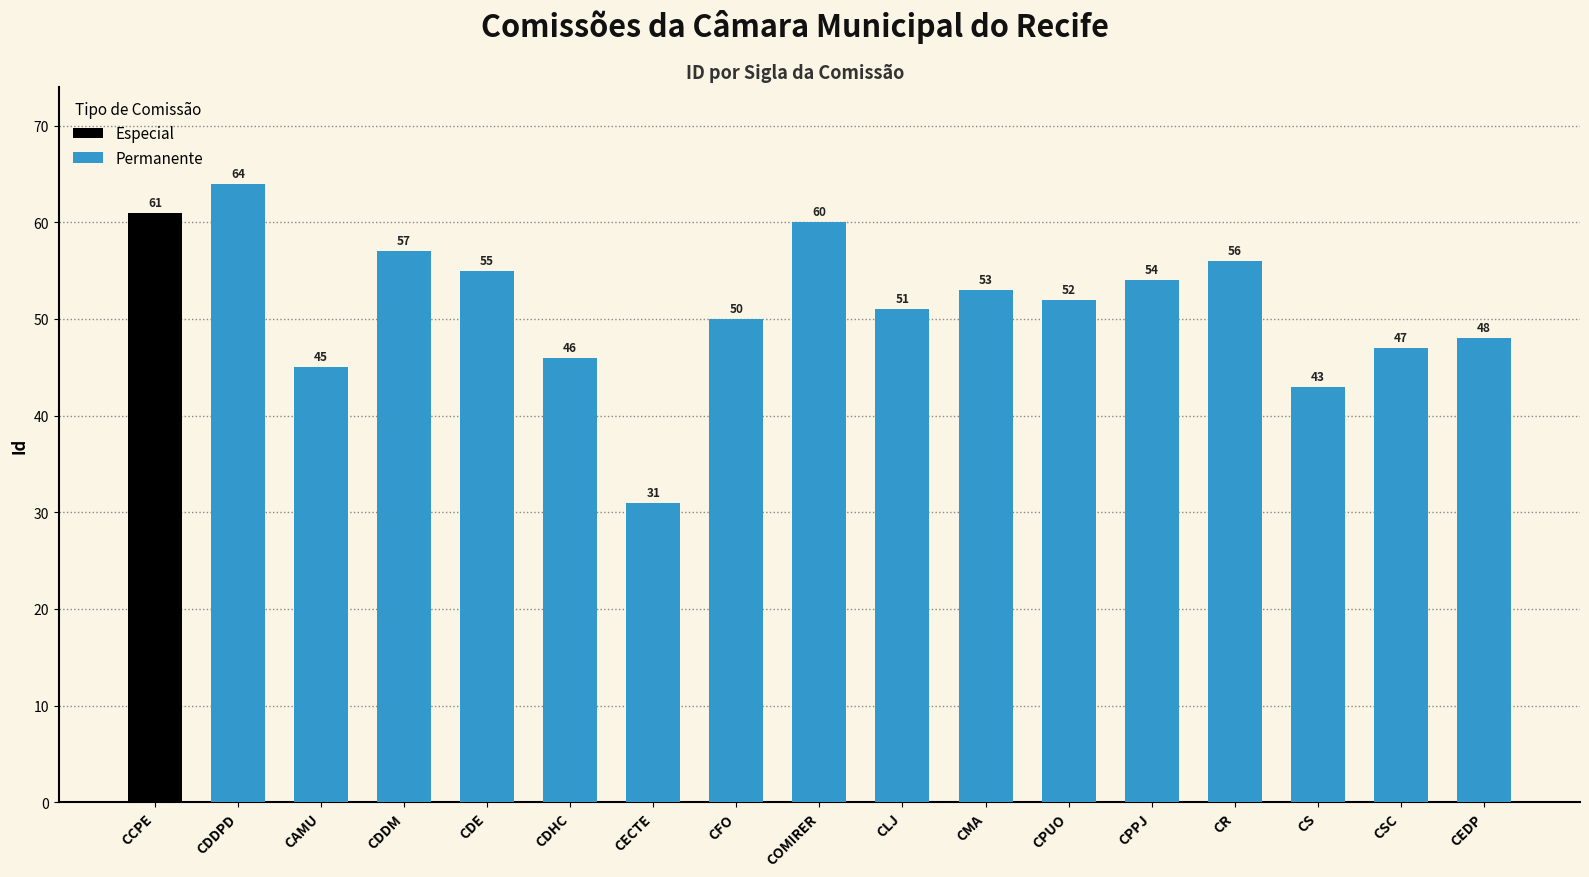

What is the approximate value of Permanente at CDDM, to the nearest 5?

55